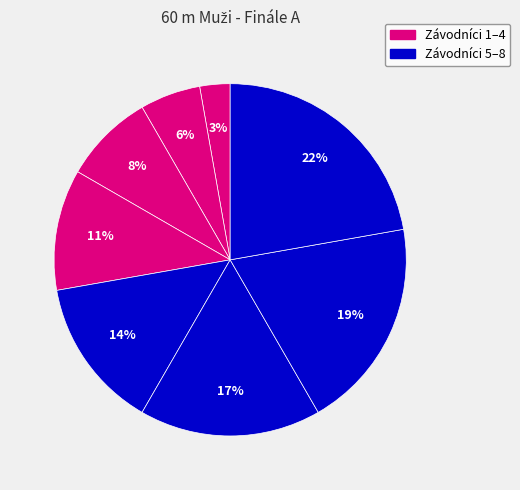

Is there any slice that represents more than half of the pie?

No